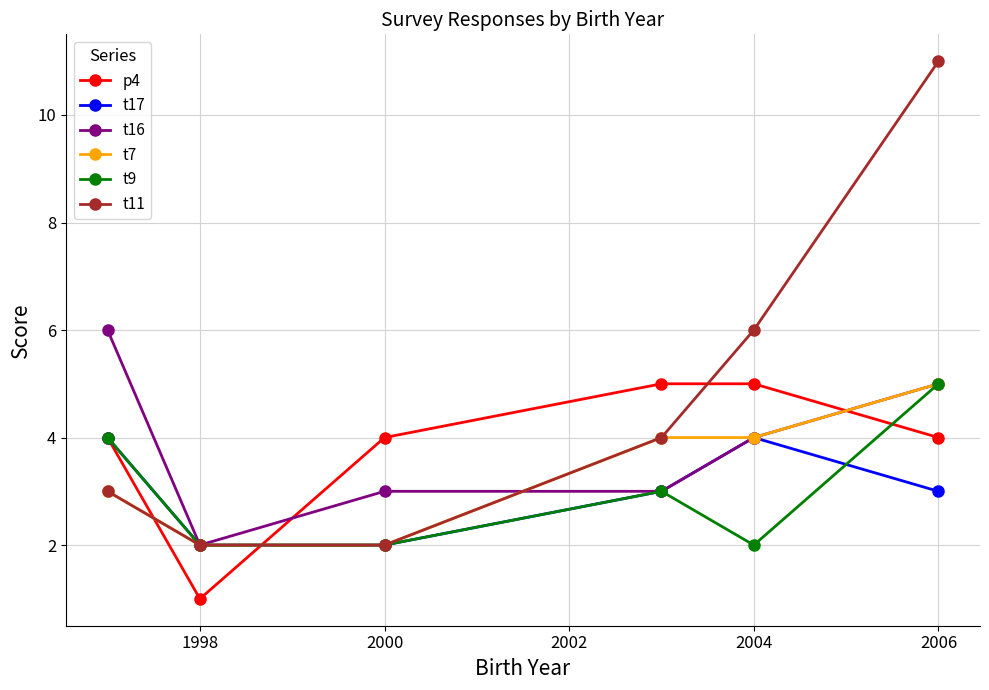

What is the value of the p4 point at the 2nd from the left?

1